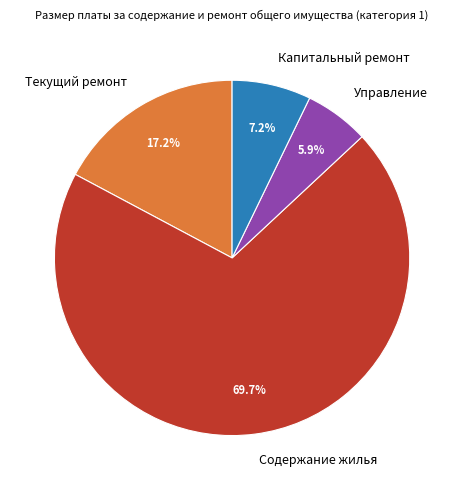

Does any single category account for the majority?

Yes